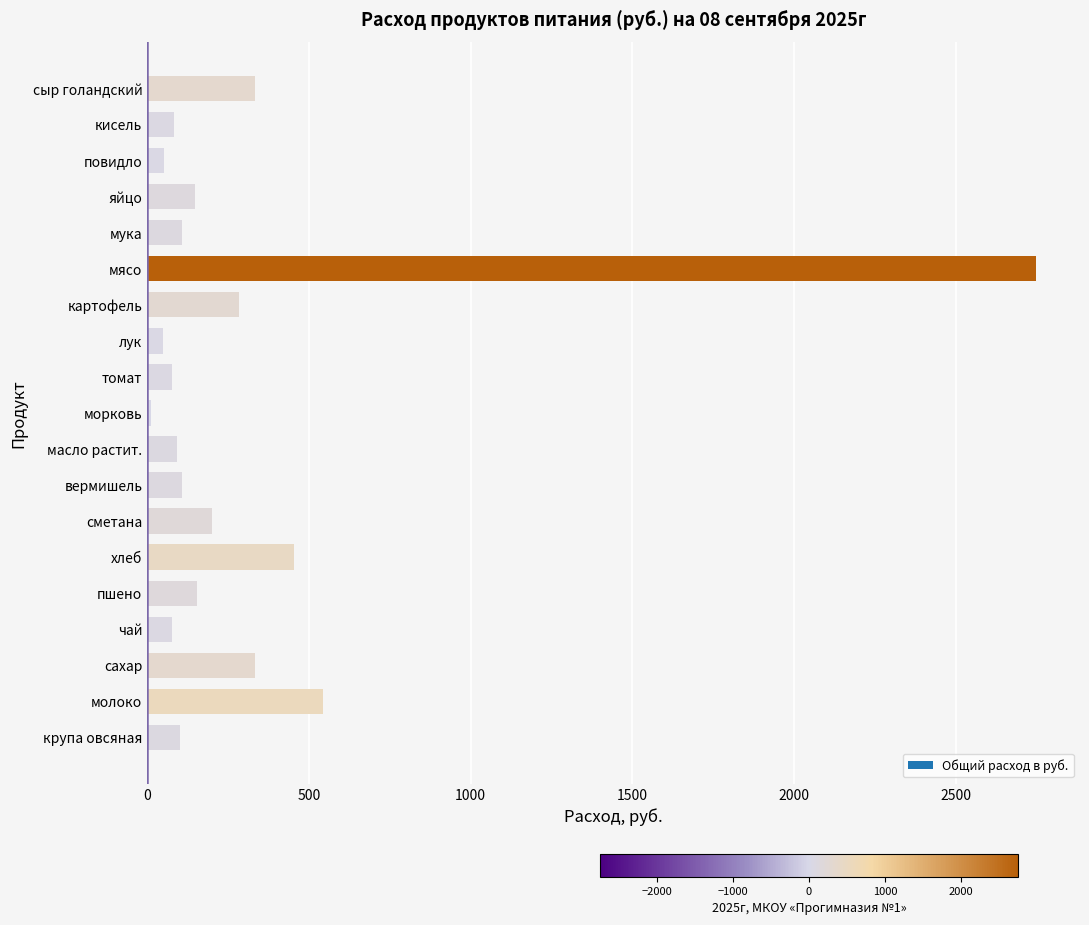

The value at картофель is 446.9. True or false?

False